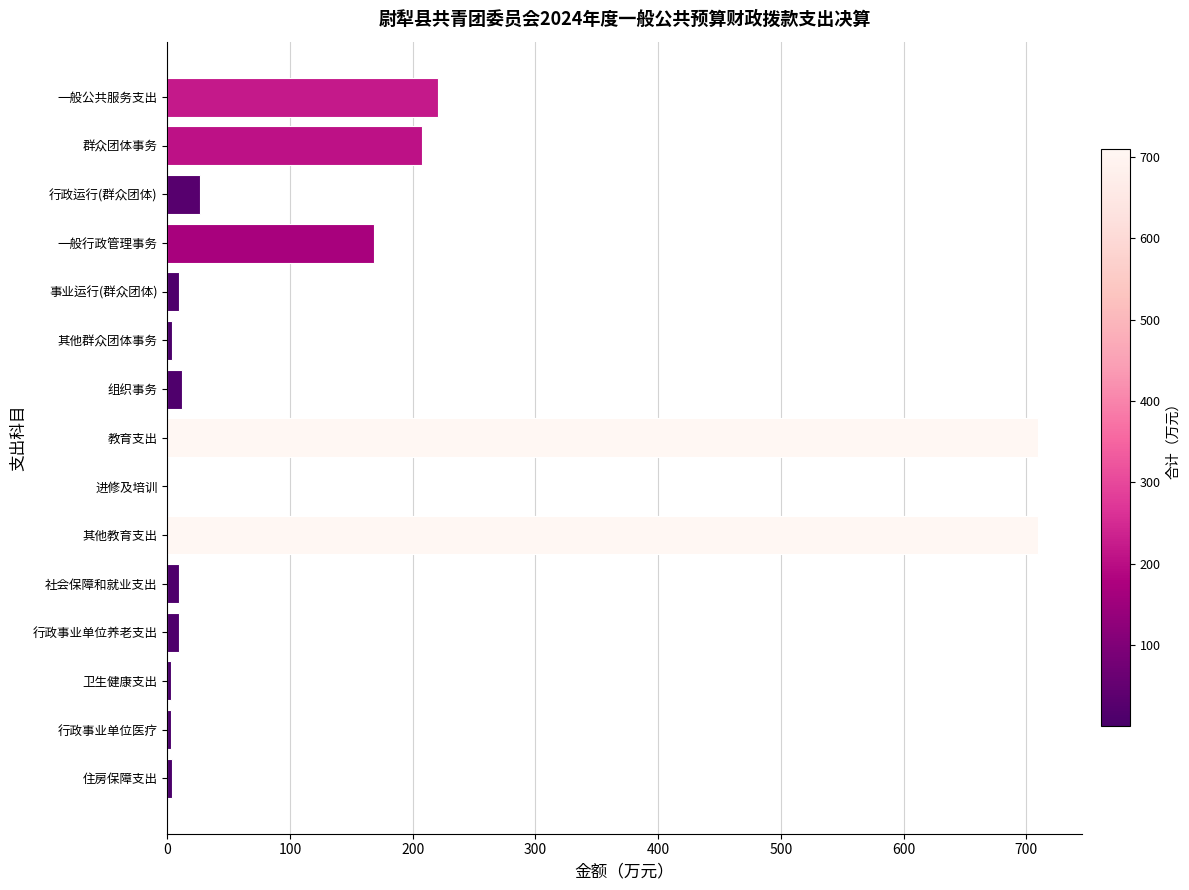

The value at 一般行政管理事务 is 274.2. True or false?

False